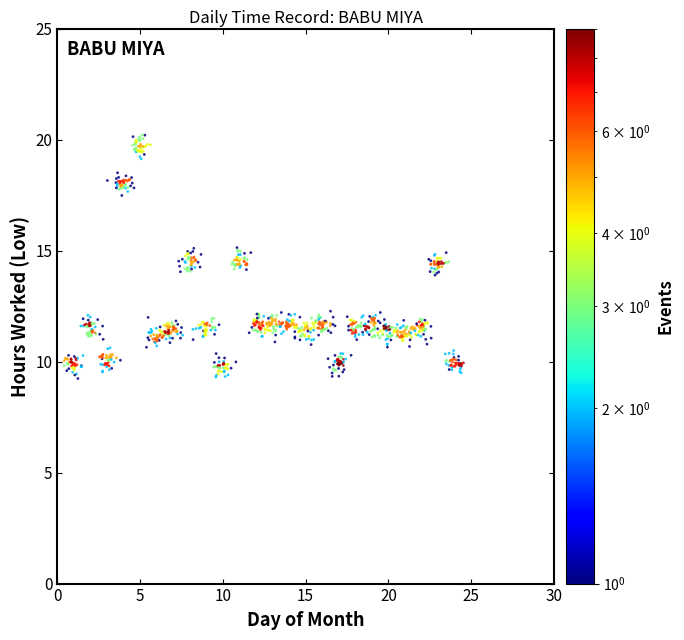

What is the range of Y values (max minus min)?

11.0